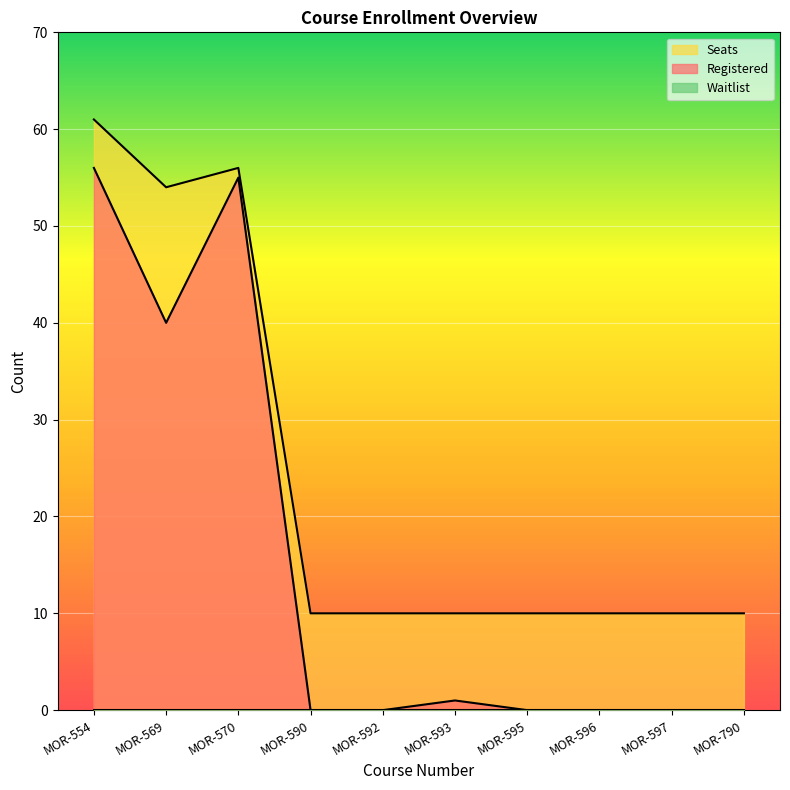

At which label does Seats reach its minimum?

MOR-590